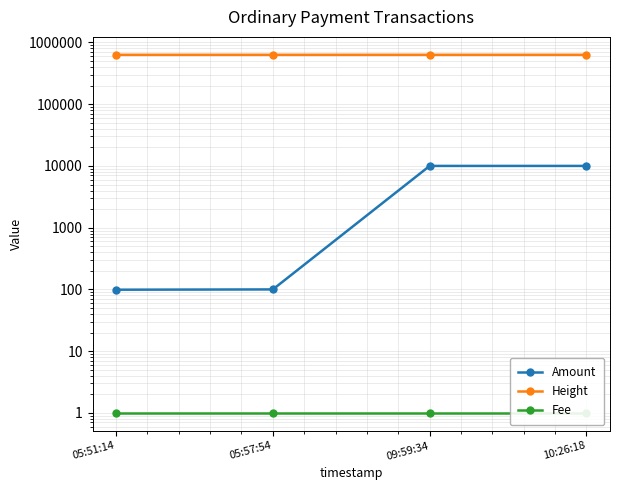

True or false: Fee and Amount cross at least once.

False